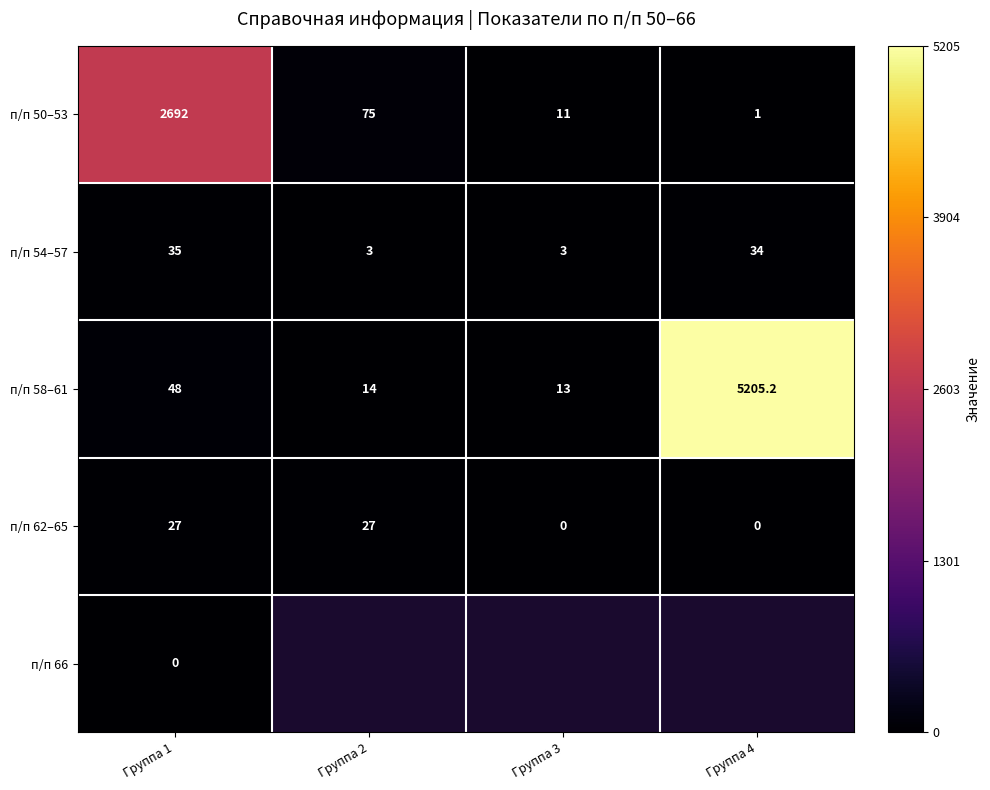

What is the spread (max minus min) of values at Группа 2?

72.0